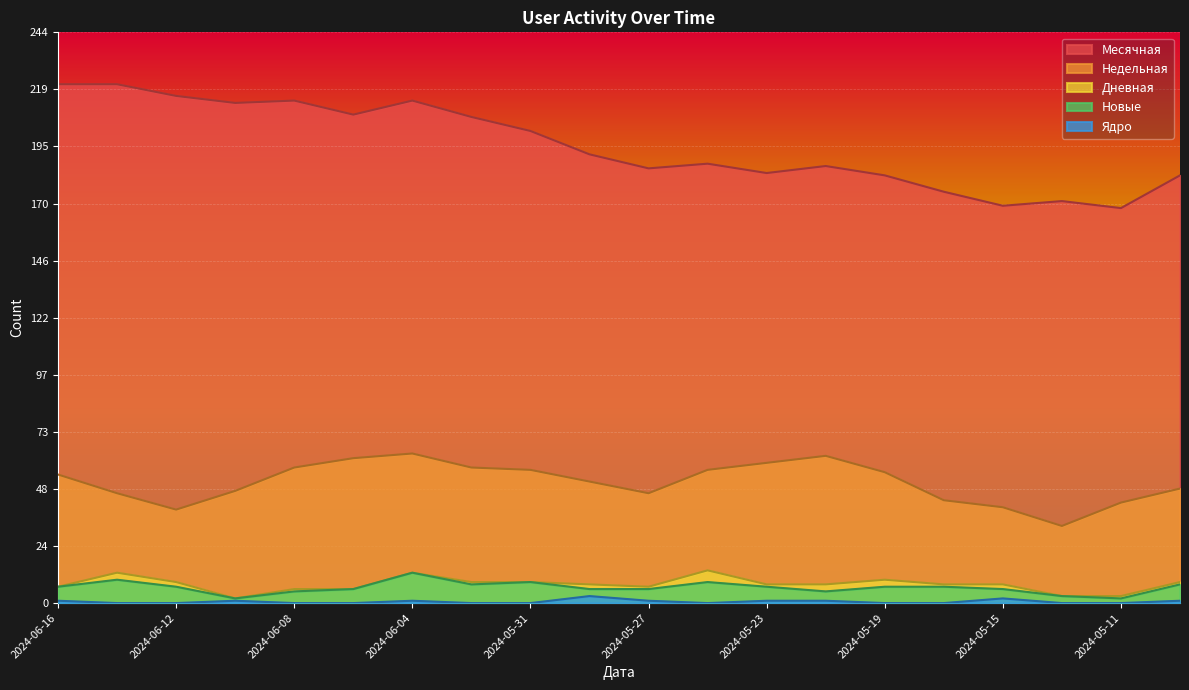

True or false: Новые has a value of 13 at 2024-05-31.

False